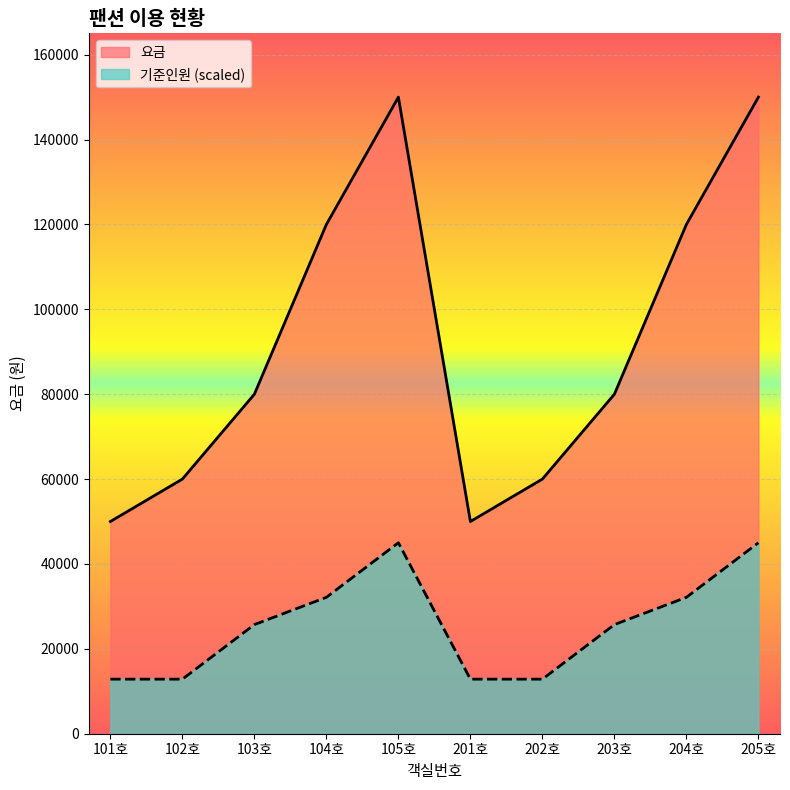

True or false: 요금 and 기준인원 cross at least once.

False